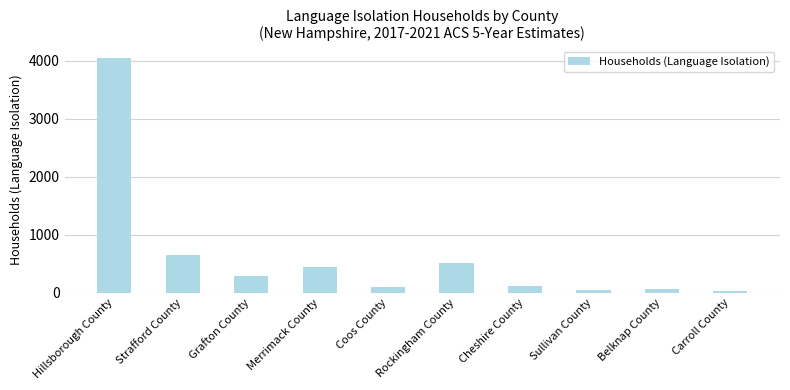

Reading left to right, what are all the values shown in this chart?

4046	642	286	449	91	509	111	46	67	20